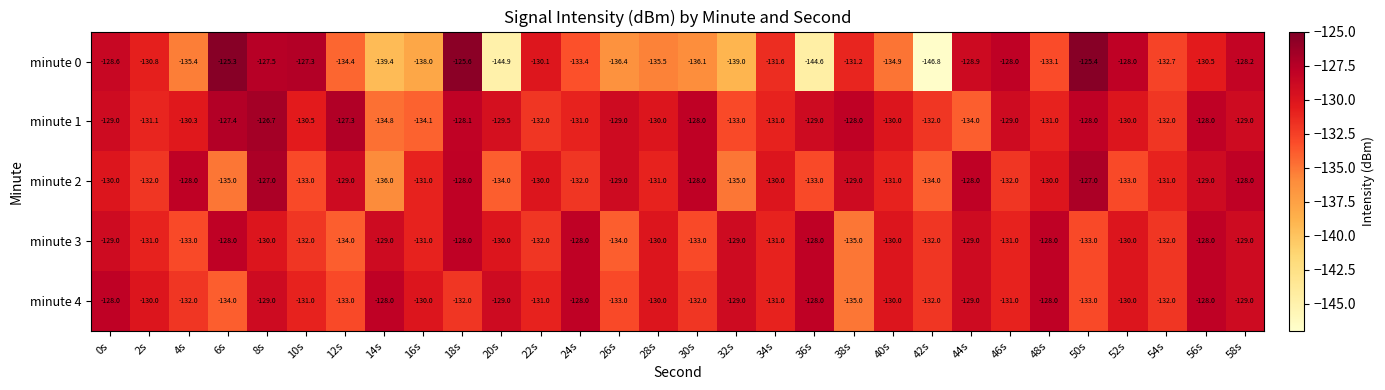

What is the sum of the minute 3 values at 2s and 50s?

-264.0